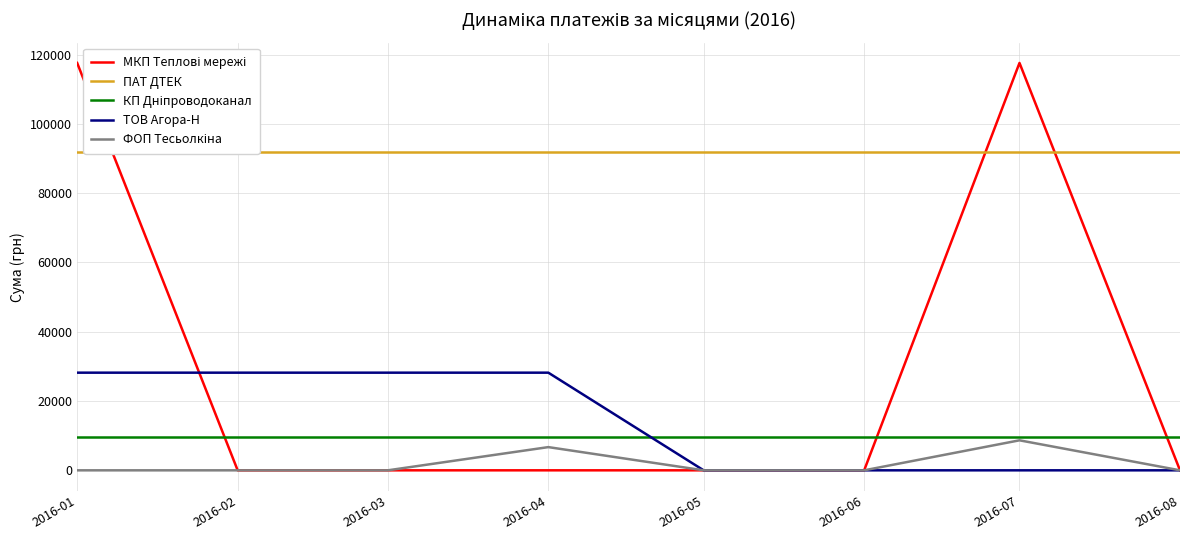

Reading right to left, extract all data points from this chart.

МКП Теплові мережі: 2016-08=0.0	2016-07=117568.8	2016-06=0.0	2016-05=0.0	2016-04=0.0	2016-03=0.0	2016-02=0.0	2016-01=117568.8
ПАТ ДТЕК: 2016-08=91998.9	2016-07=91998.9	2016-06=91998.9	2016-05=91998.9	2016-04=91998.9	2016-03=91998.9	2016-02=91998.9	2016-01=91998.9
КП Дніпроводоканал: 2016-08=9532.1	2016-07=9532.1	2016-06=9532.1	2016-05=9532.1	2016-04=9532.1	2016-03=9532.1	2016-02=9532.1	2016-01=9532.1
ТОВ Агора-Н: 2016-08=0.0	2016-07=0.0	2016-06=0.0	2016-05=0.0	2016-04=28183.3	2016-03=28183.3	2016-02=28183.3	2016-01=28183.3
ФОП Тесьолкіна: 2016-08=0.0	2016-07=8661.0	2016-06=0.0	2016-05=0.0	2016-04=6700.0	2016-03=0.0	2016-02=0.0	2016-01=0.0